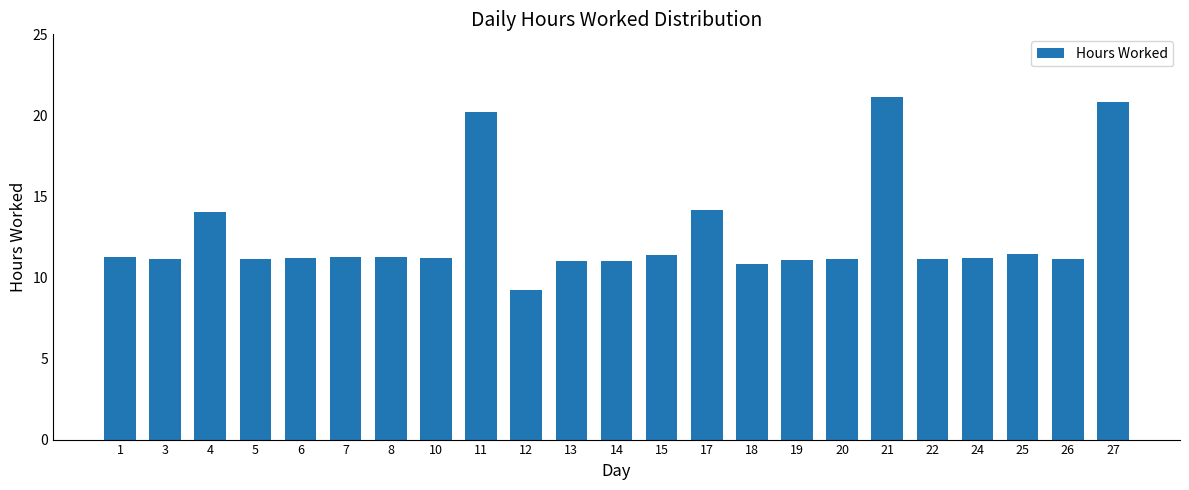

Is it true that the value at 24 is 16.7?

False